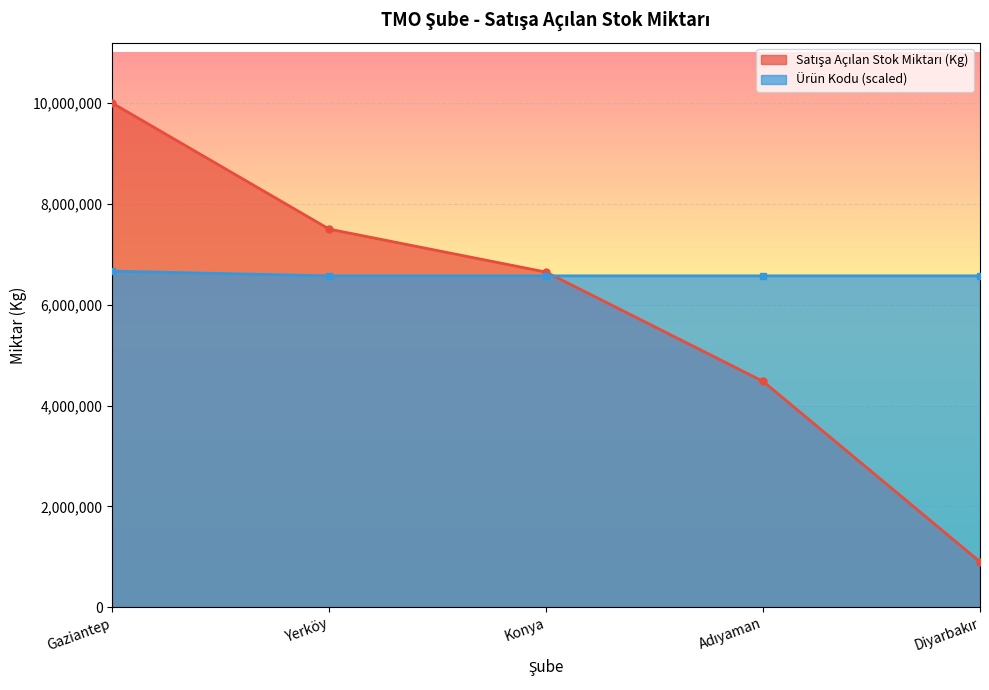

True or false: Ürün Kodu (avg) has a value of 6573296.0 at Adıyaman.

True